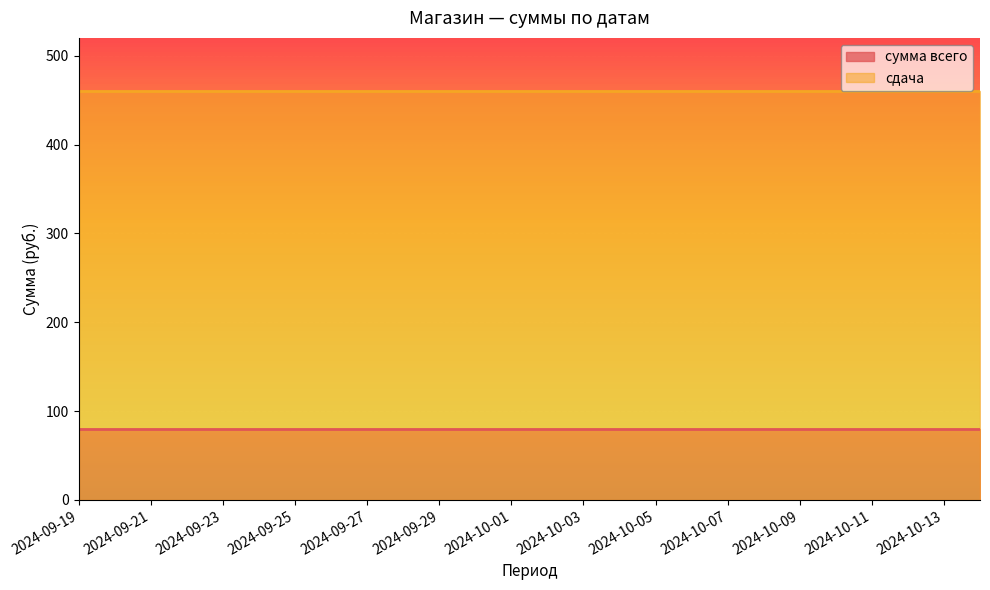

Reading left to right, list all the values displayed in this chart.

сумма всего: 80	80	80	80	80	80	80	80	80	80	80	80	80	80	80	80	80	80	80	80	80	80	80	80	80	80
сдача: 460	460	460	460	460	460	460	460	460	460	460	460	460	460	460	460	460	460	460	460	460	460	460	460	460	460